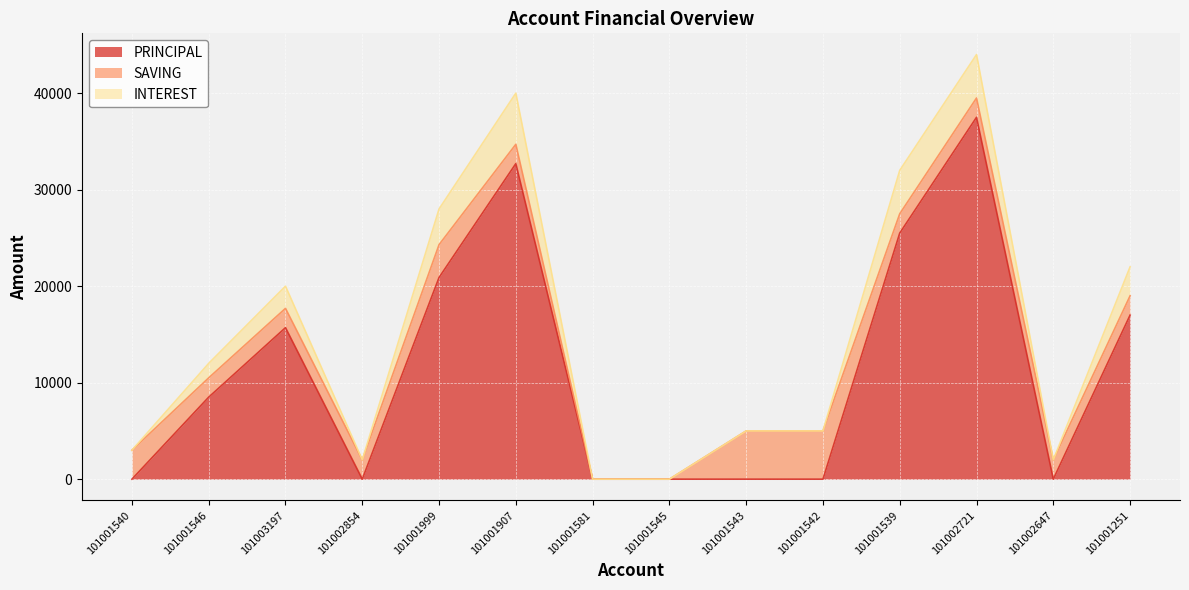

What is the label of the 13th point from the right?

101001546